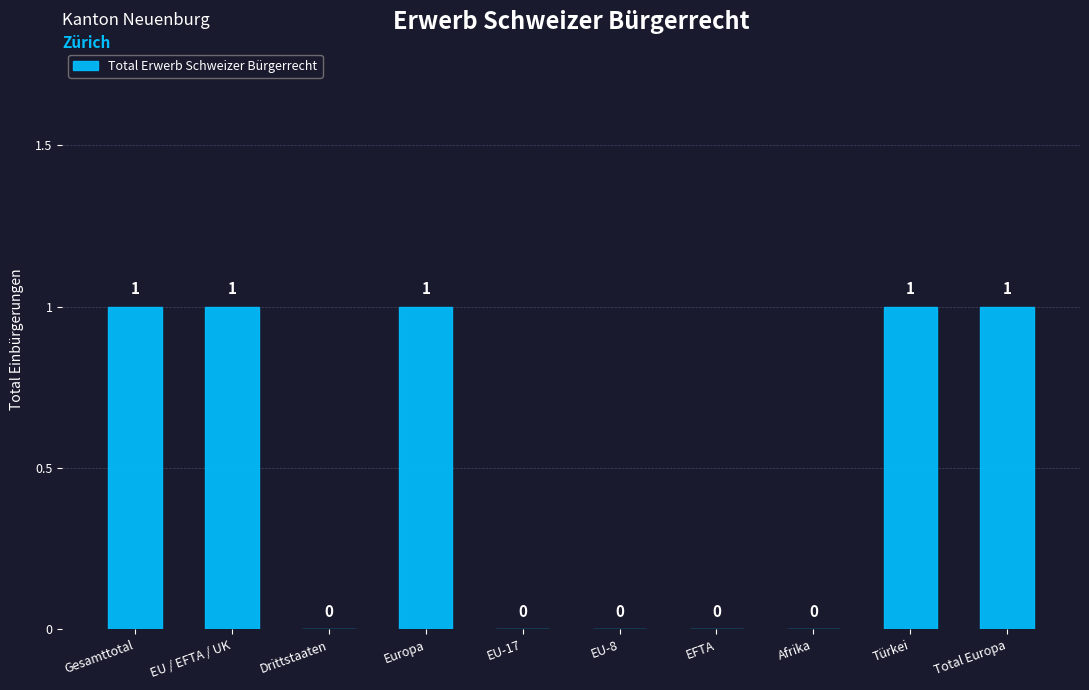

Is it true that the value at Total Europa is 1?

True